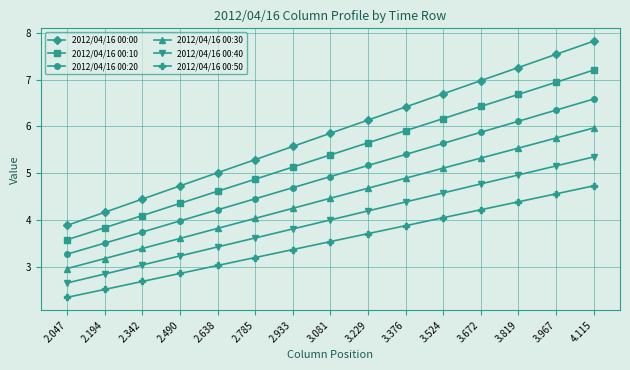

What is the difference between the second highest and second lowest values in the 2012/04/16 00:40 series?

2.3